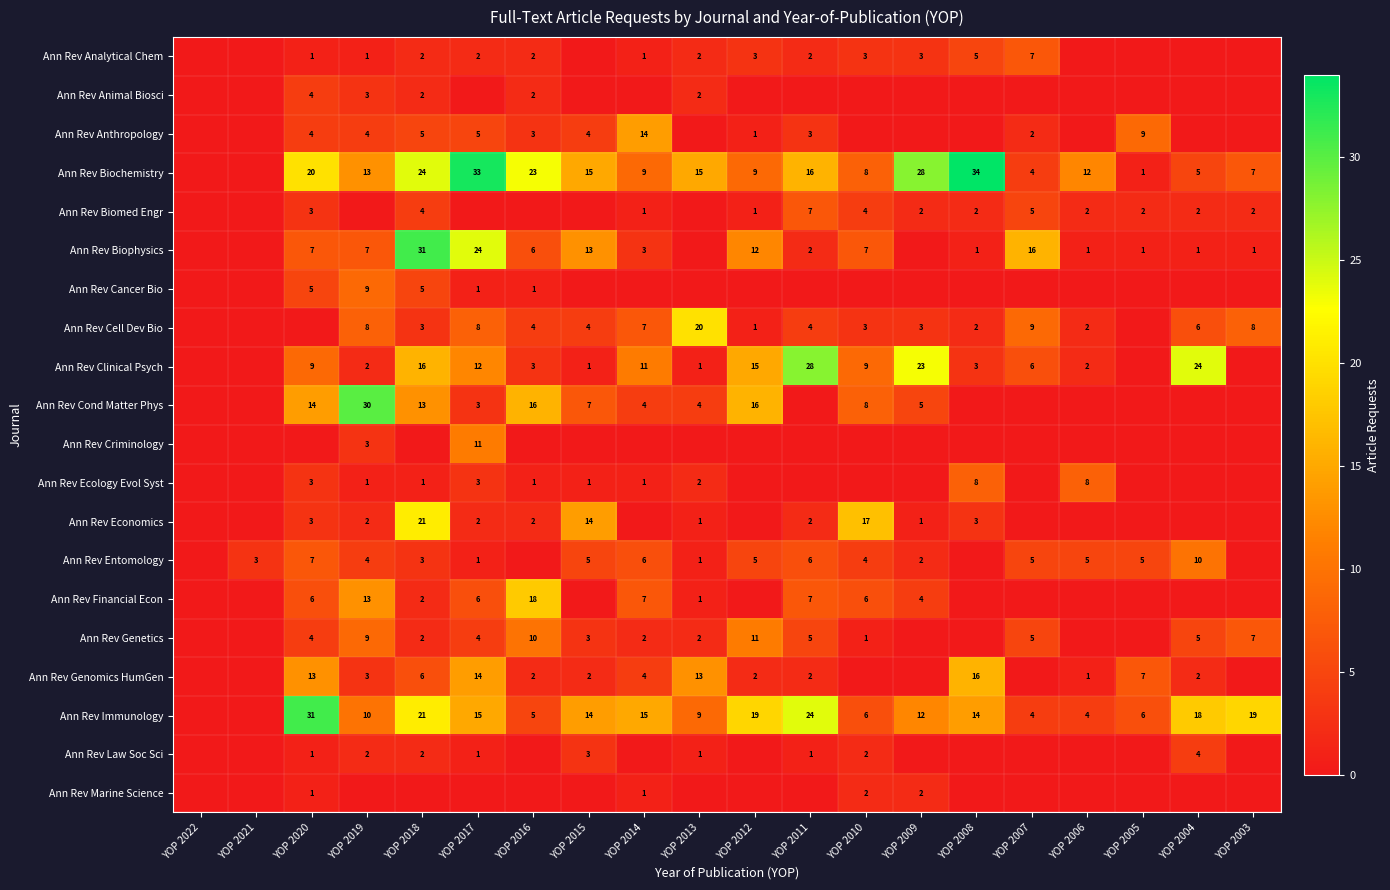

True or false: Ann Rev Biophysics has a value of 1 at YOP 2006.

True